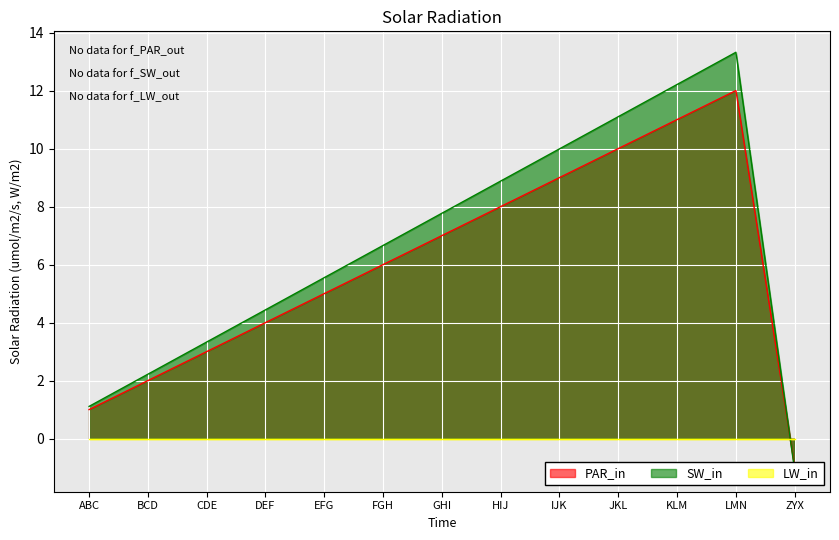

What is the difference between the highest and lowest values at ZYX?

0.1